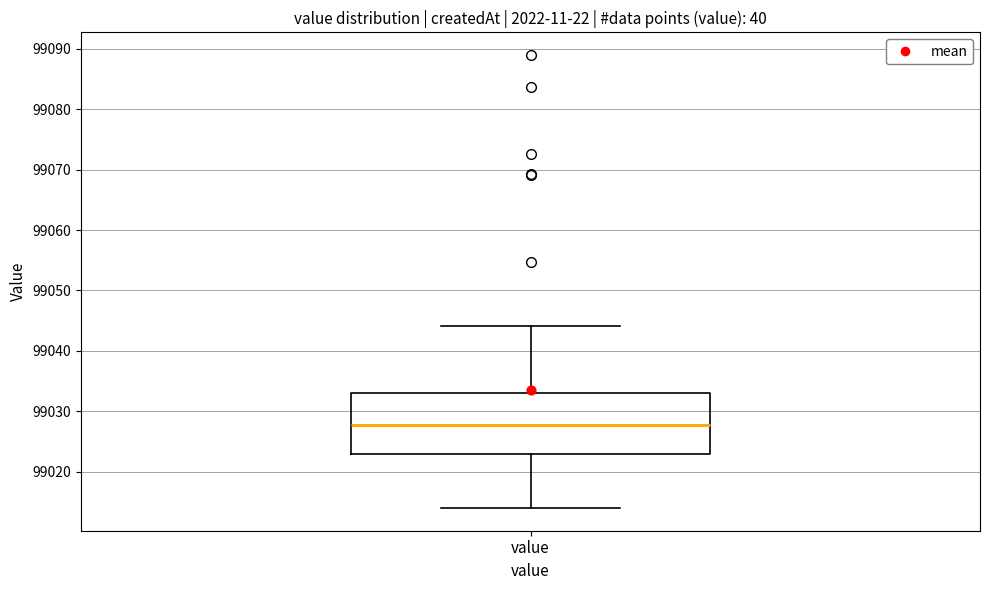

Transcribe this box plot: give where the median line is, the range the box spans, and where the two whiskers end, as read against the y-axis. The values are not printed on the chart, so give them approximately, as read against the axis.

median 99028, box 99023 to 99033, whiskers 99014 to 99044